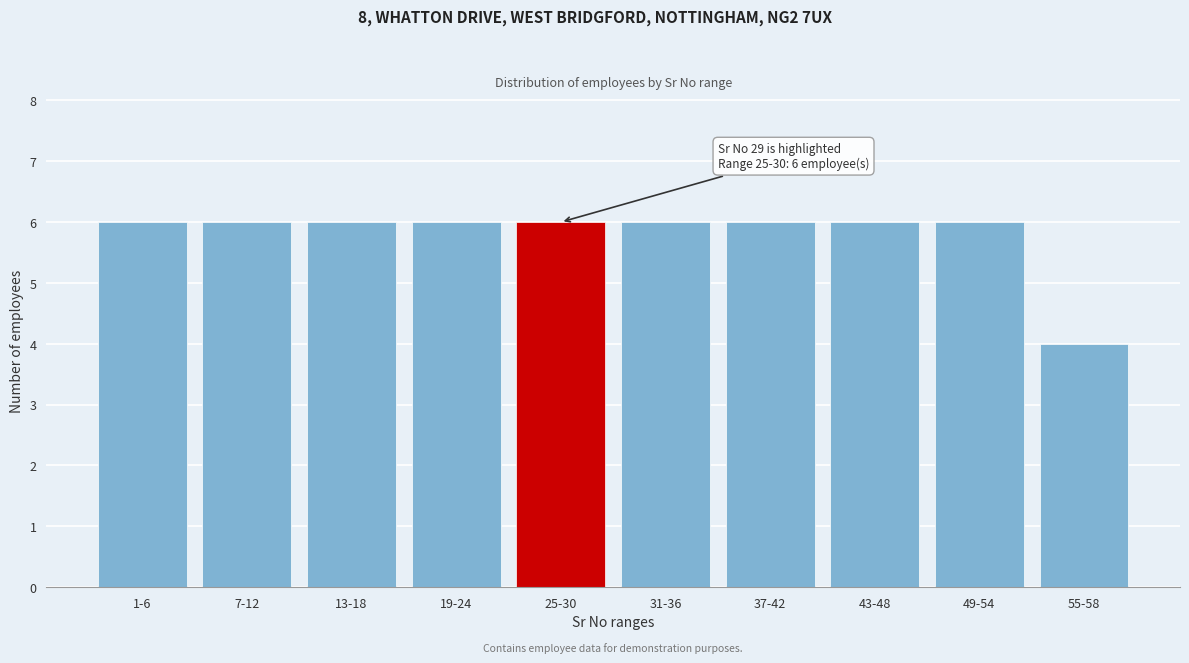

Reading left to right, what are all the values shown in this chart?

1-6=6	7-12=6	13-18=6	19-24=6	25-30=6	31-36=6	37-42=6	43-48=6	49-54=6	55-58=4